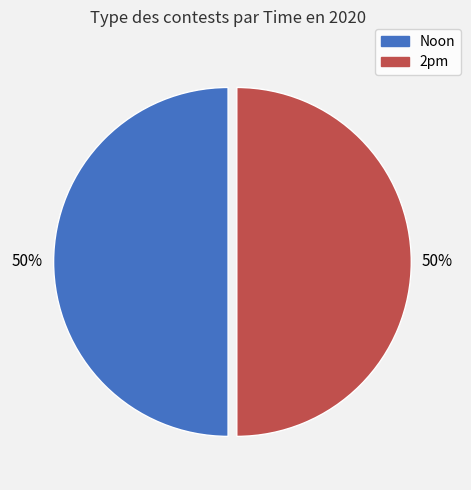

What is the ratio of the value at Noon to the value at 2pm?

1.0